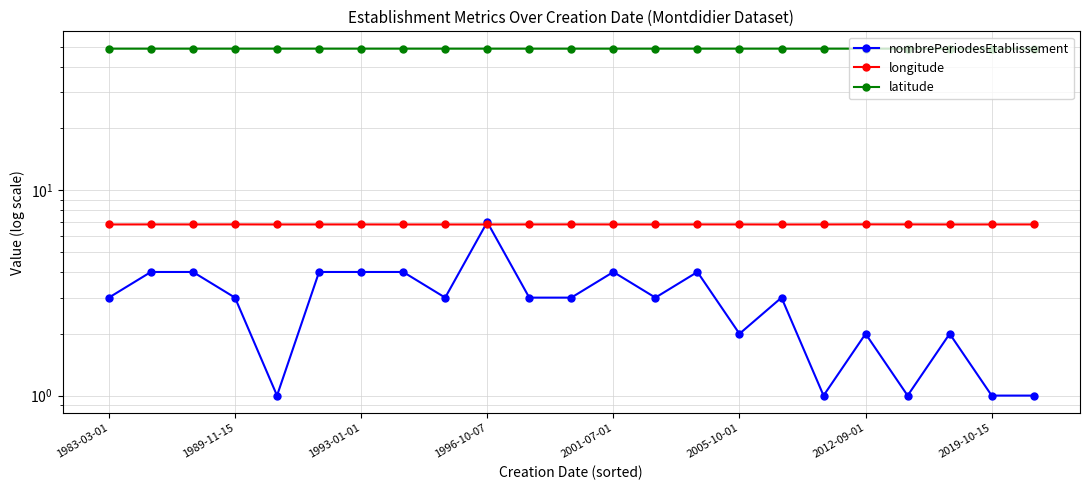

How many lines are shown in the chart?

3